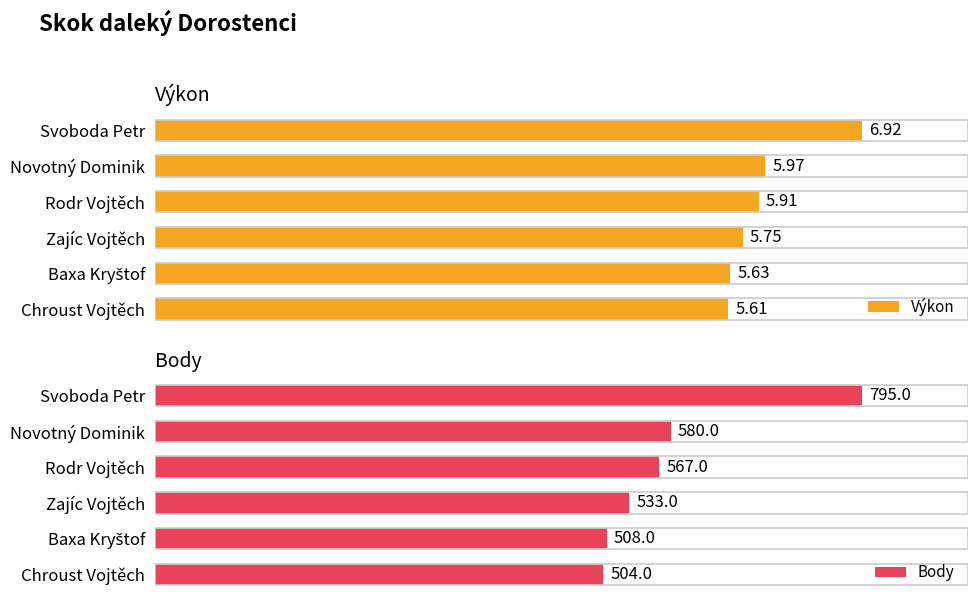

What is the total value across all series at Novotný Dominik?

586.0